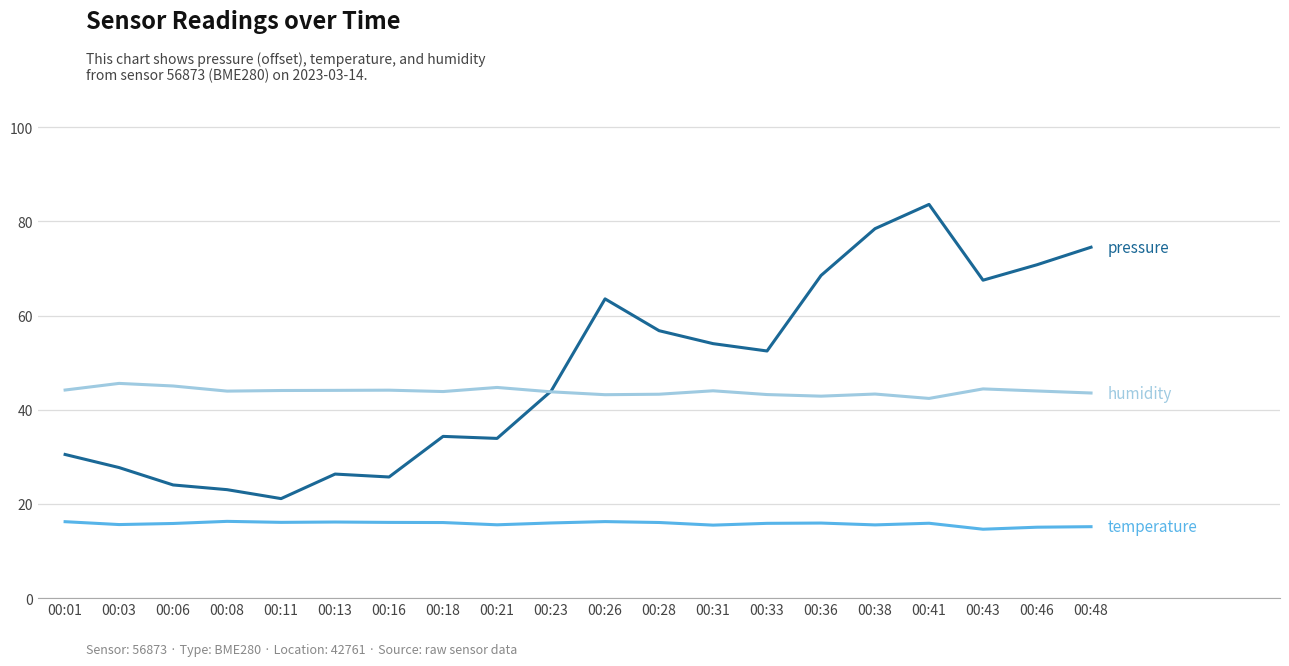

Which label corresponds to the largest value in the chart?

00:41